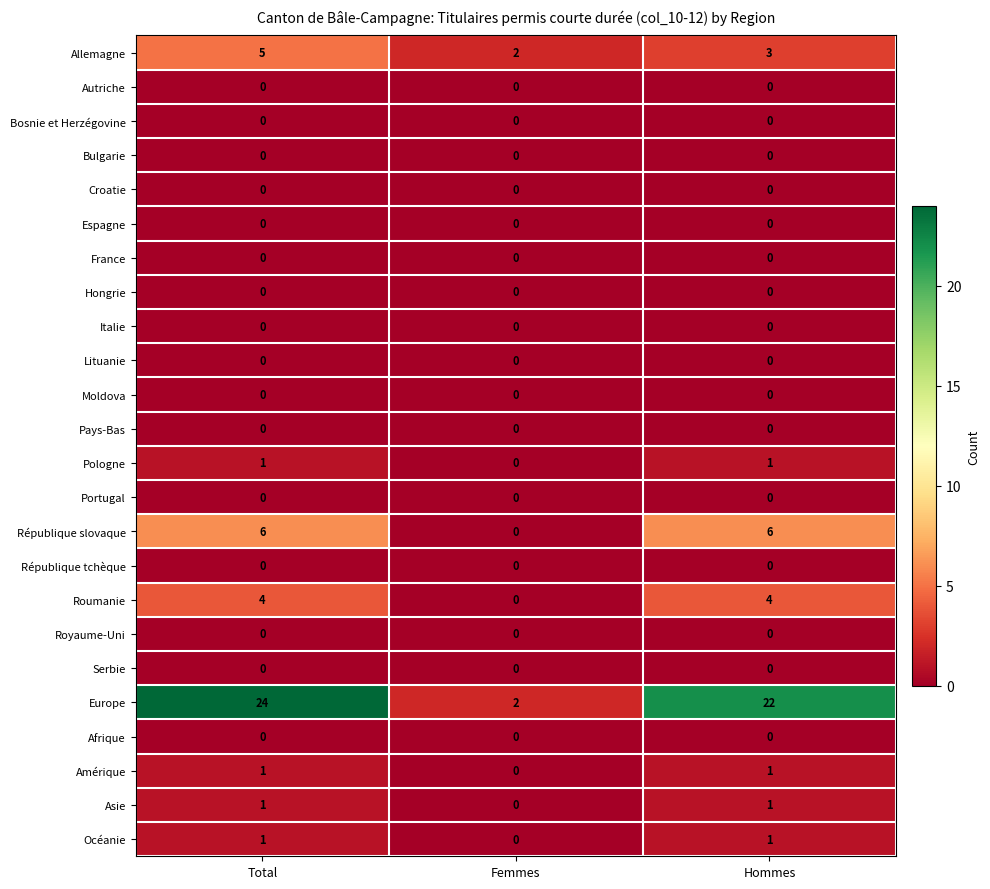

What is the total value across all series at Femmes?

4